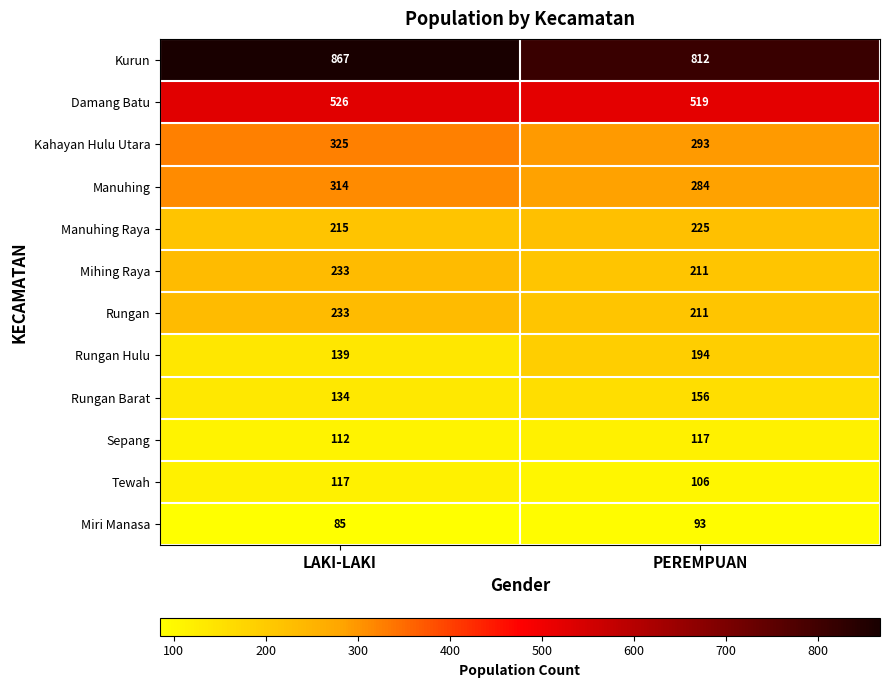

What is the minimum value shown in the chart?

85